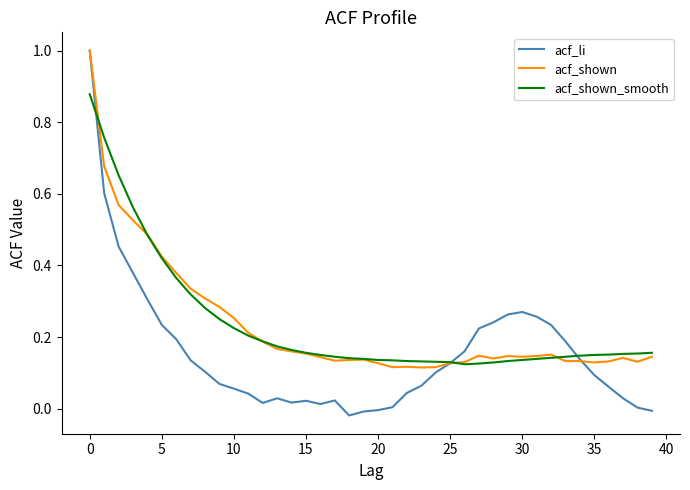

Which series has the widest spread of values?

acf_li